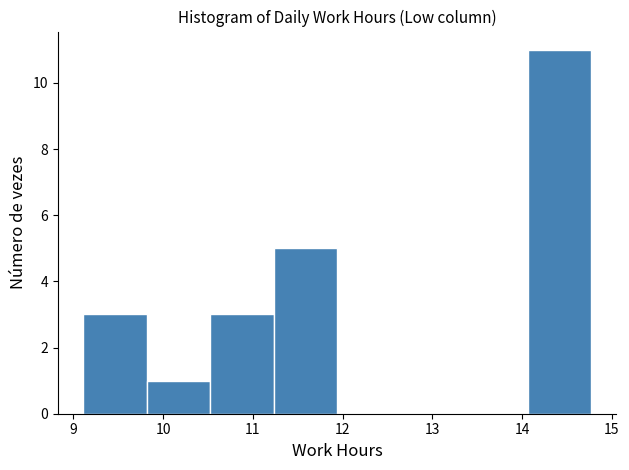

Reading left to right, list every bar in this chart as the range it spans on the x-axis followed by its height. Neither the bar edges nor the heights are printed on the chart, so give them approximately, as read against the axes.

9.1 to 9.8: 3
9.8 to 10.5: 1
10.5 to 11.2: 3
11.2 to 11.9: 5
11.9 to 12.6: 0
12.6 to 13.4: 0
13.4 to 14.1: 0
14.1 to 14.8: 11